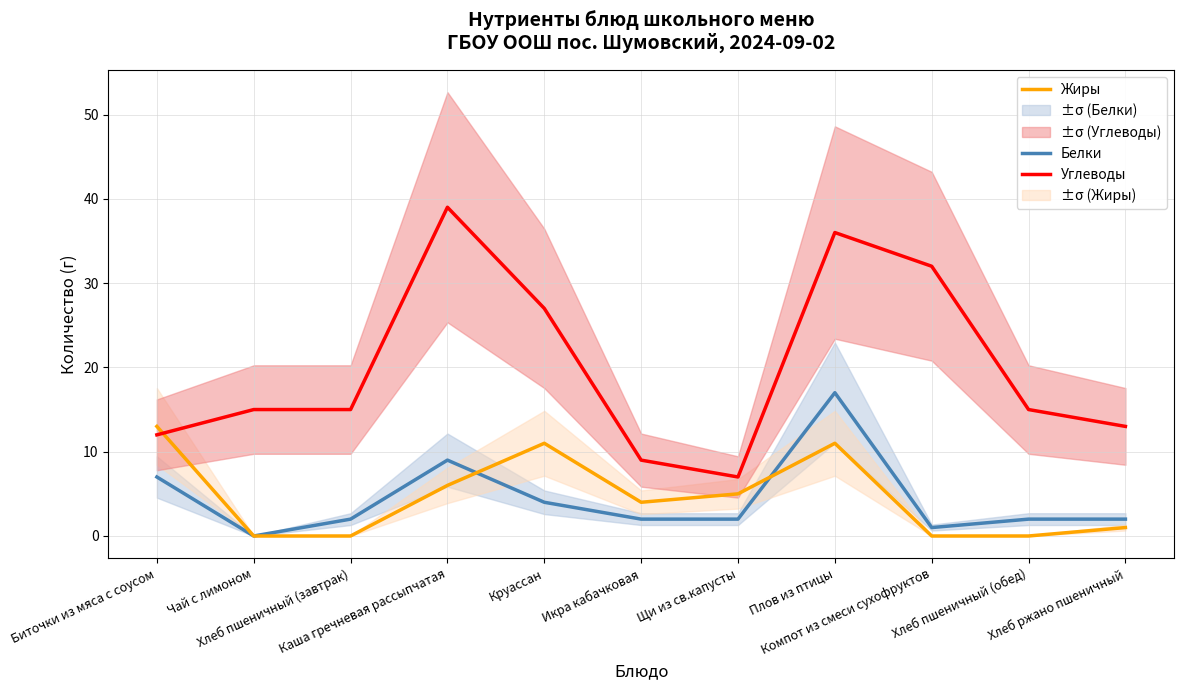

True or false: Жиры has a value of -4 at Компот из смеси сухофруктов.

False